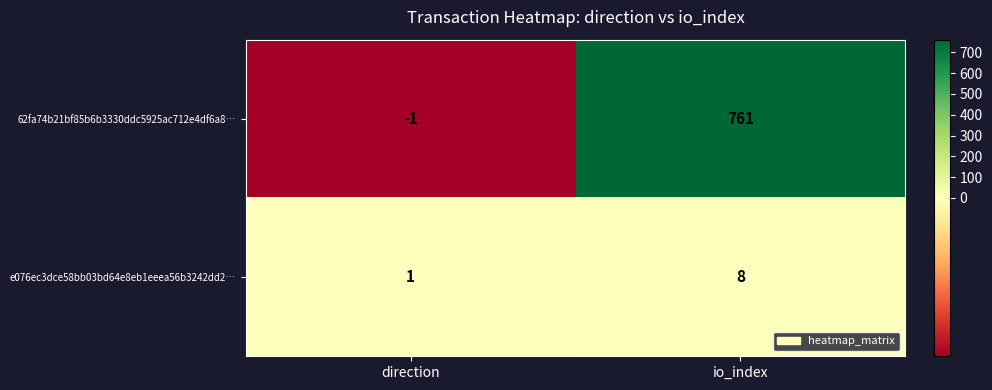

What is the total value across all series at io_index?

769